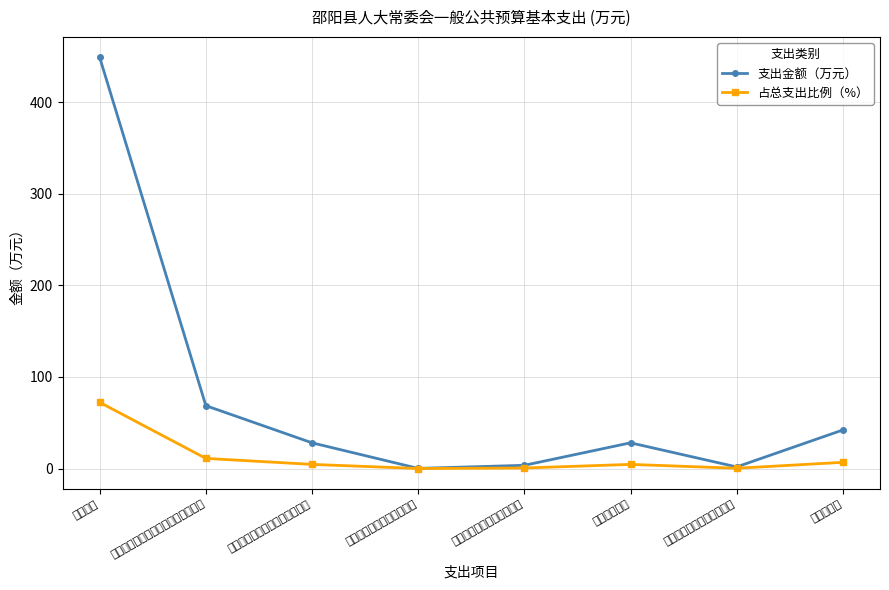

Between 机关事业单位基本养老保险缴费支出 and 住房公积金, which series saw the biggest shift?

支出金额（万元）